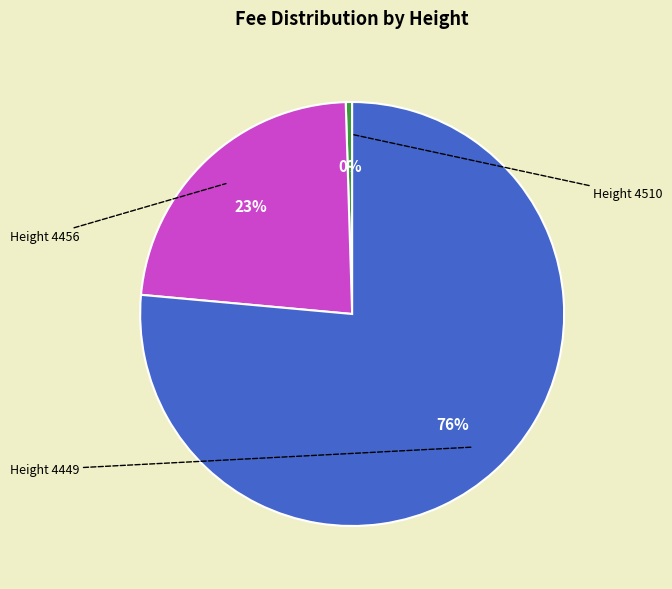

Is there any slice that represents more than half of the pie?

Yes